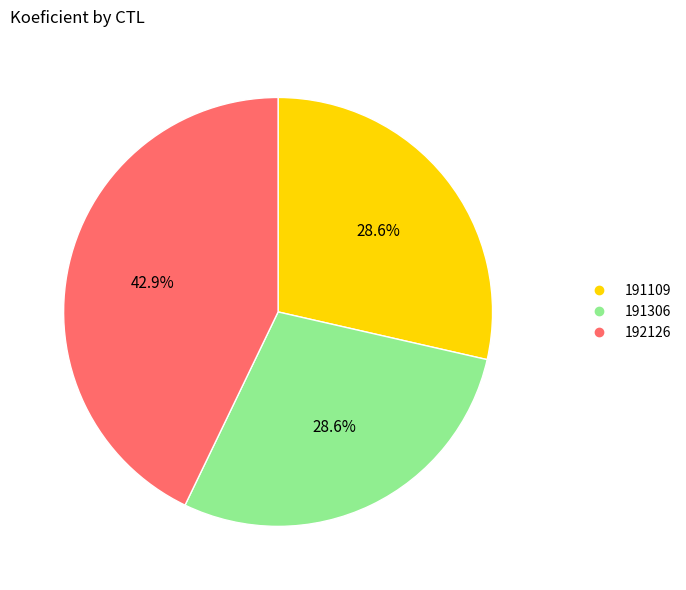

To the nearest percent, what is the difference between the largest and smallest slice percentages?

14%